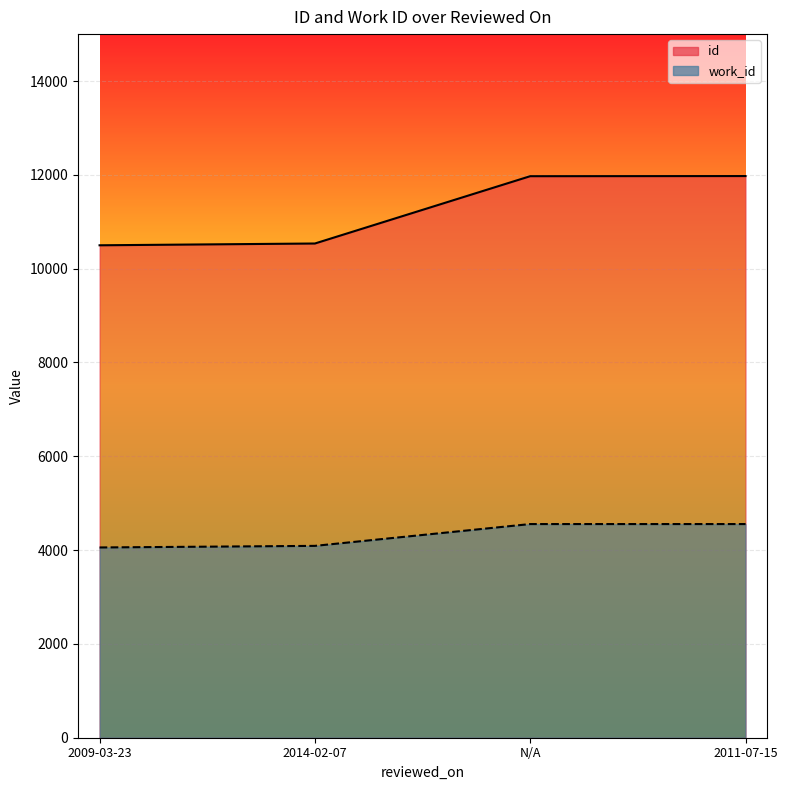

Reading left to right, extract all data points from this chart.

id: 10498	10536	11971	11974
work_id: 4056	4090	4555	4555